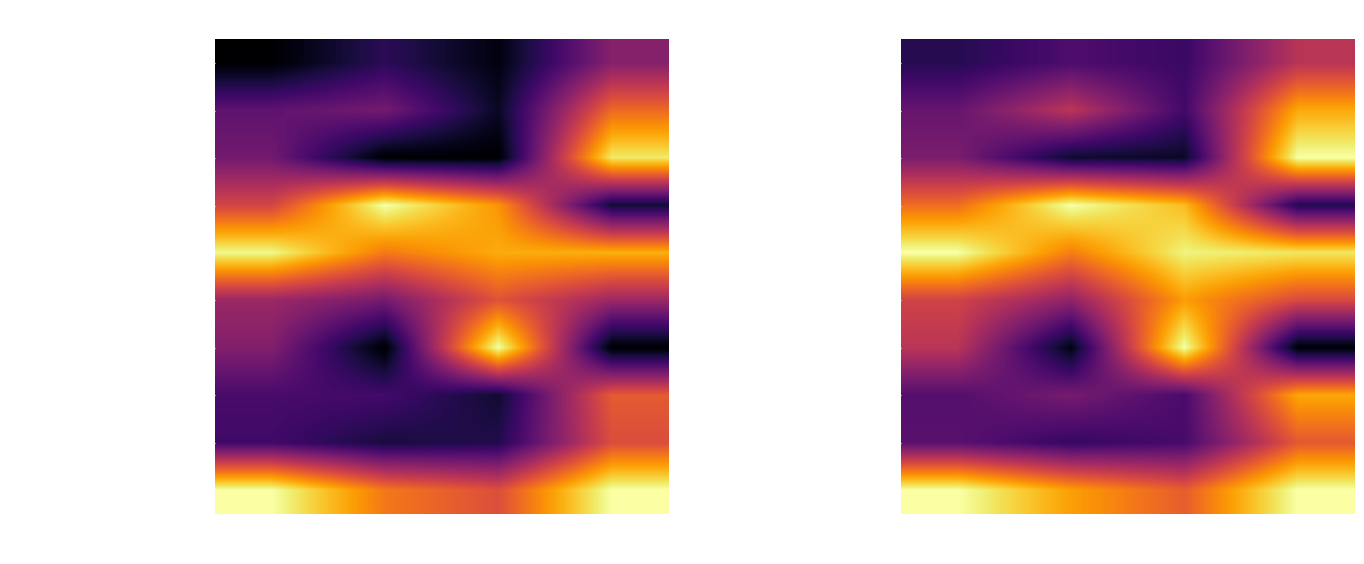

What is the difference between the second highest and minimum values in the Макаронные изделия запеченые с яйцом series?

0.4